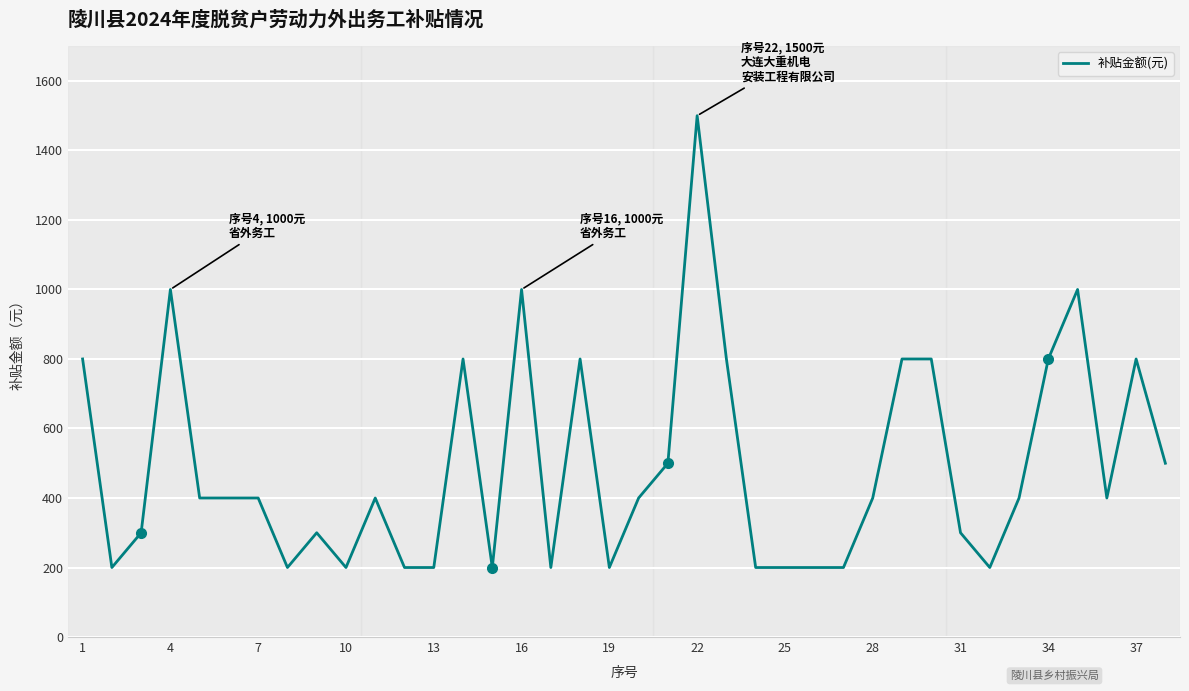

What is the greatest value displayed?

1500